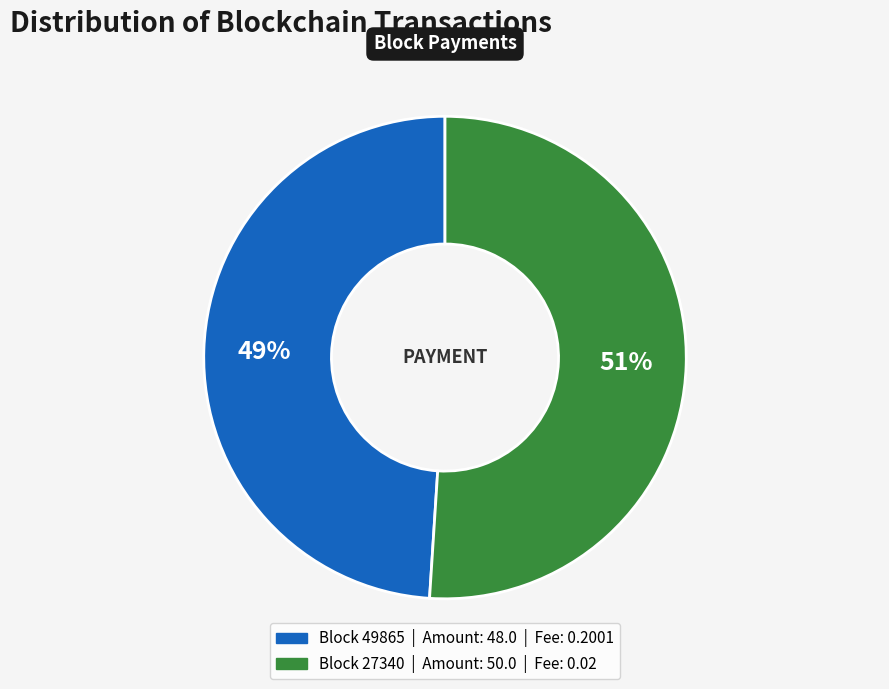

To the nearest percent, what is the difference between the largest and smallest slice percentages?

2%